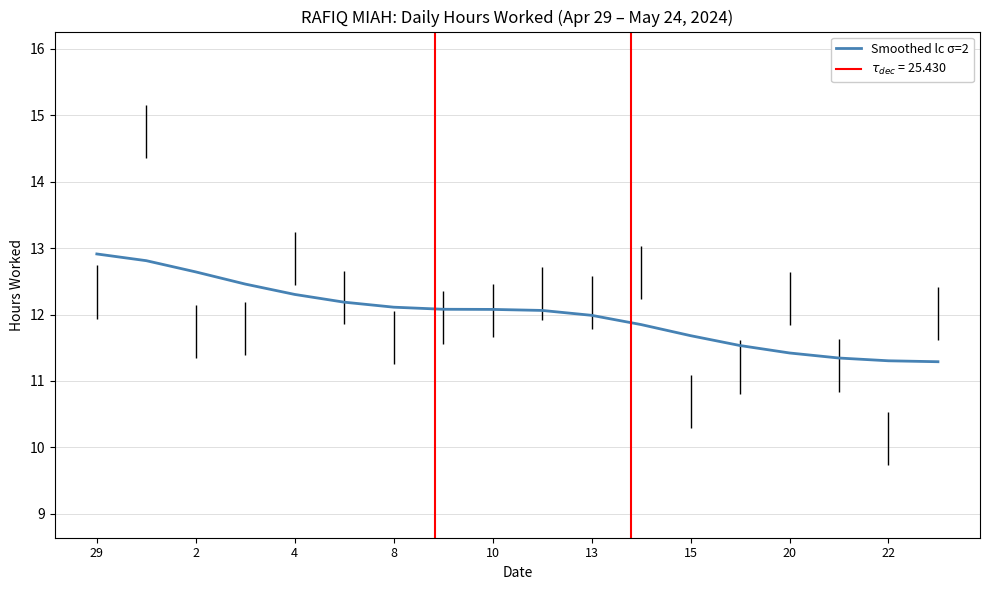

The value of Smoothed lc σ=2 at 13 is 3.1. True or false?

False